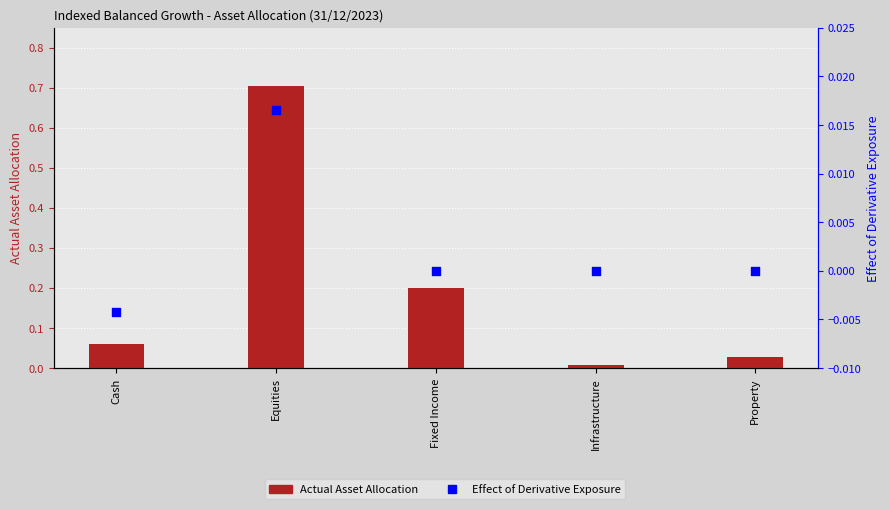

Which series reaches the maximum Y coordinate?

Actual Asset Allocation